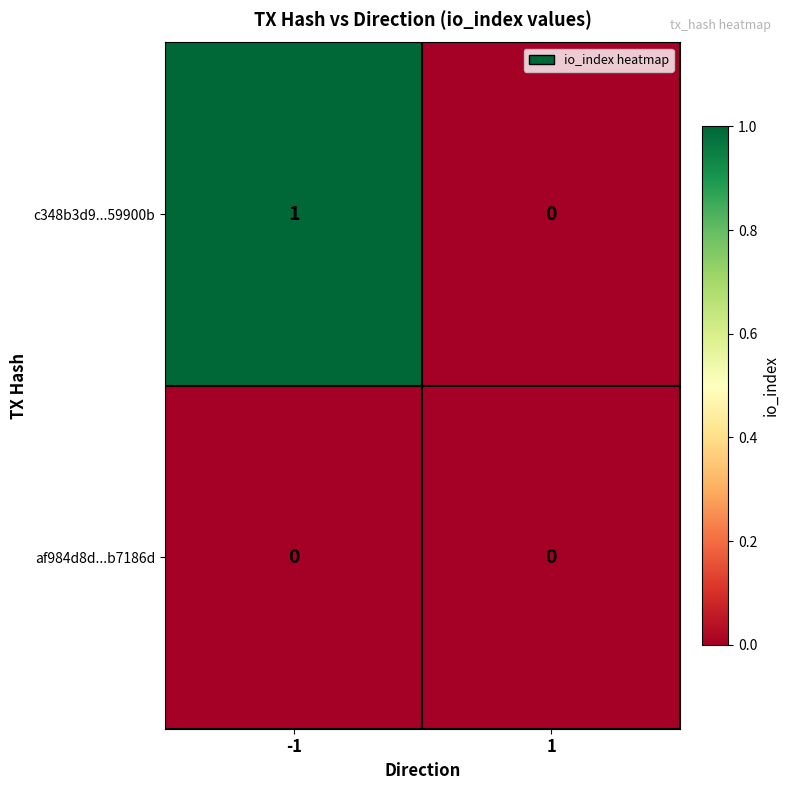

Rank the series at -1 from highest to lowest value.

c348b3d9...59900b, af984d8d...b7186d